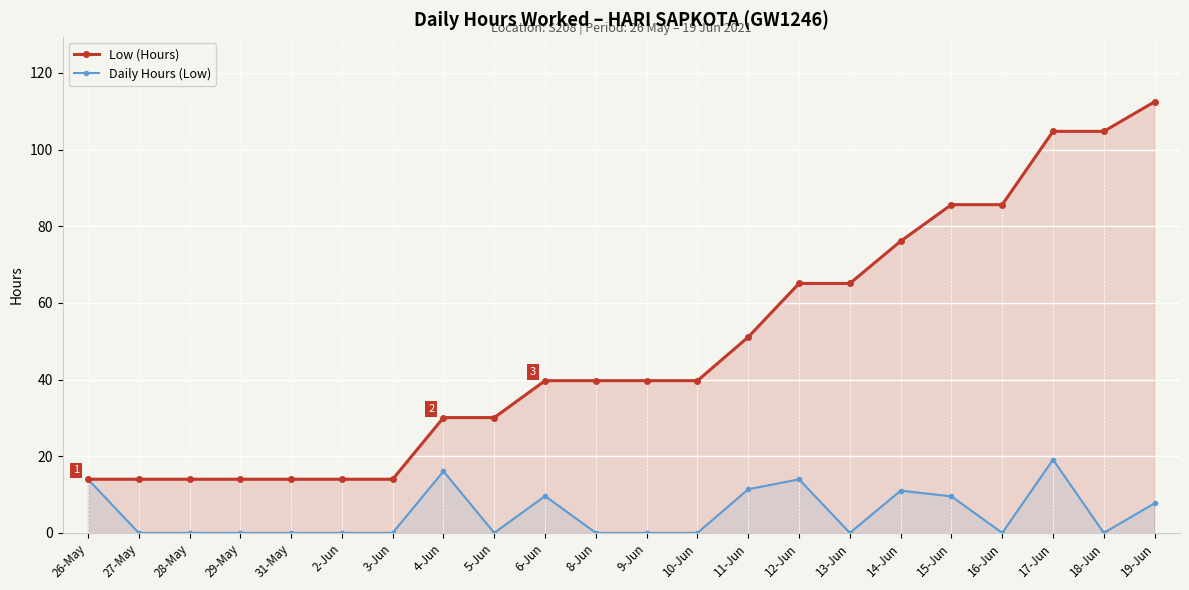

True or false: Low (Hours) and Daily Hours (Low) cross at least once.

False